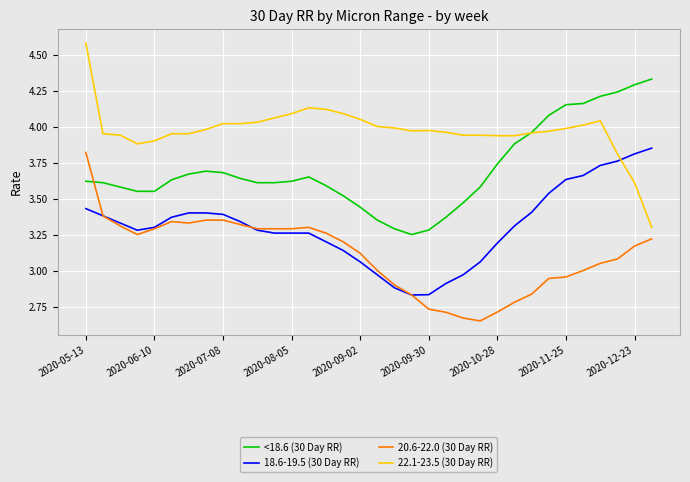

How many times do 18.6-19.5 (30 Day RR) and 22.1-23.5 (30 Day RR) cross each other?

1